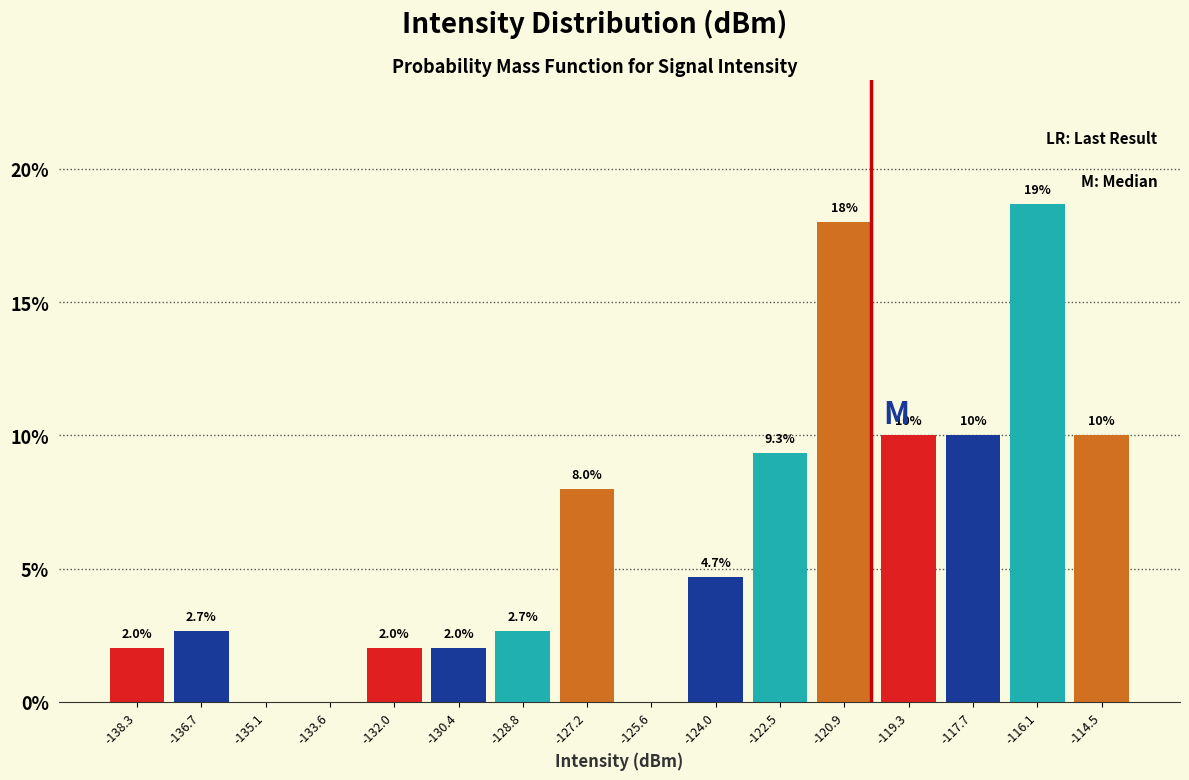

Over which range of the x-axis is the bar tallest?

-116.8 to -115.4